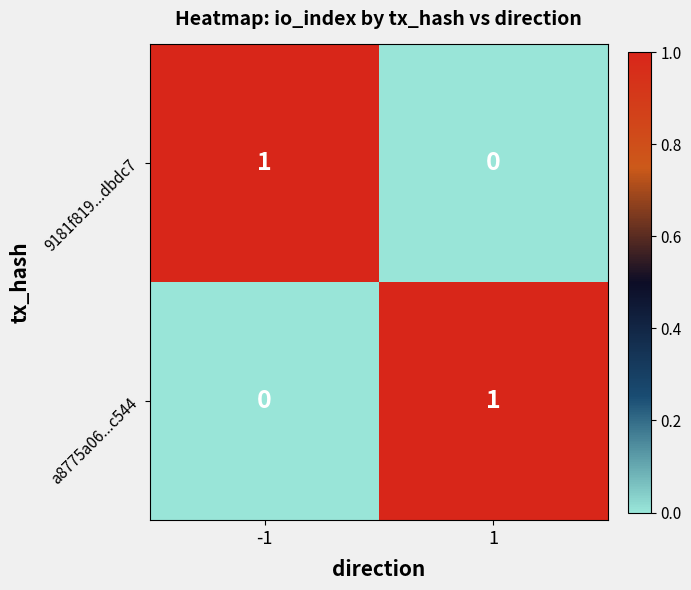

Rank the categories by a8775a06...c544 value from highest to lowest.

1, -1